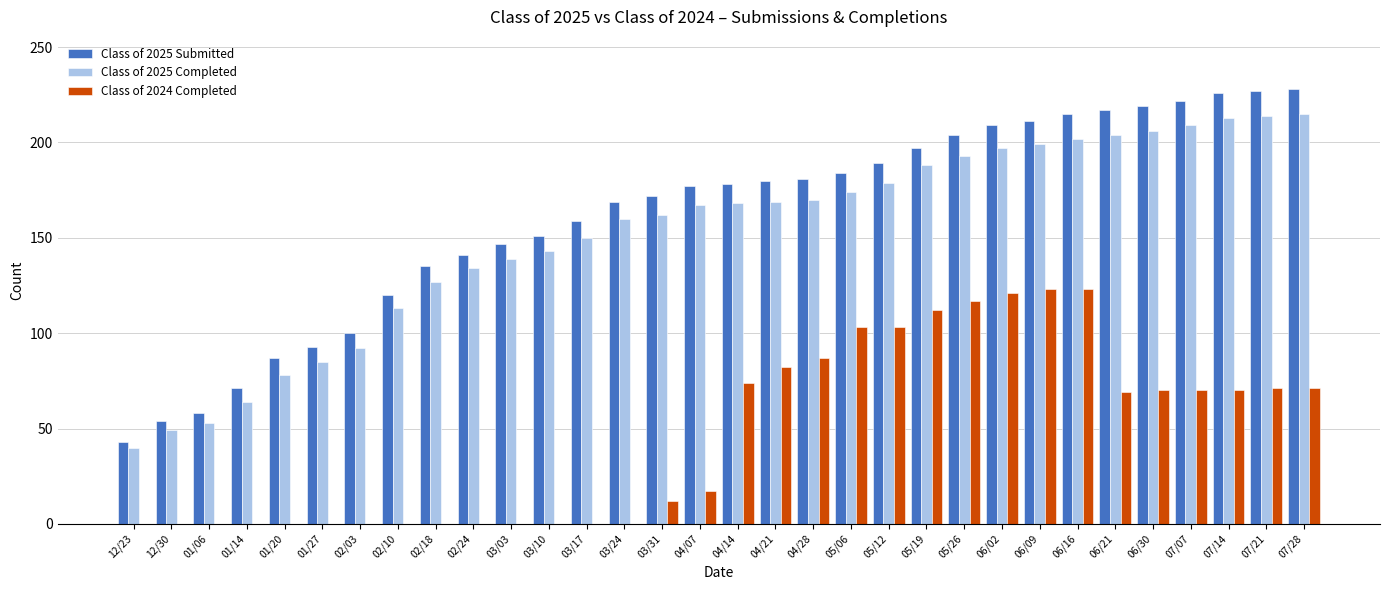

Which series has the widest spread of values?

Class of 2025 Submitted